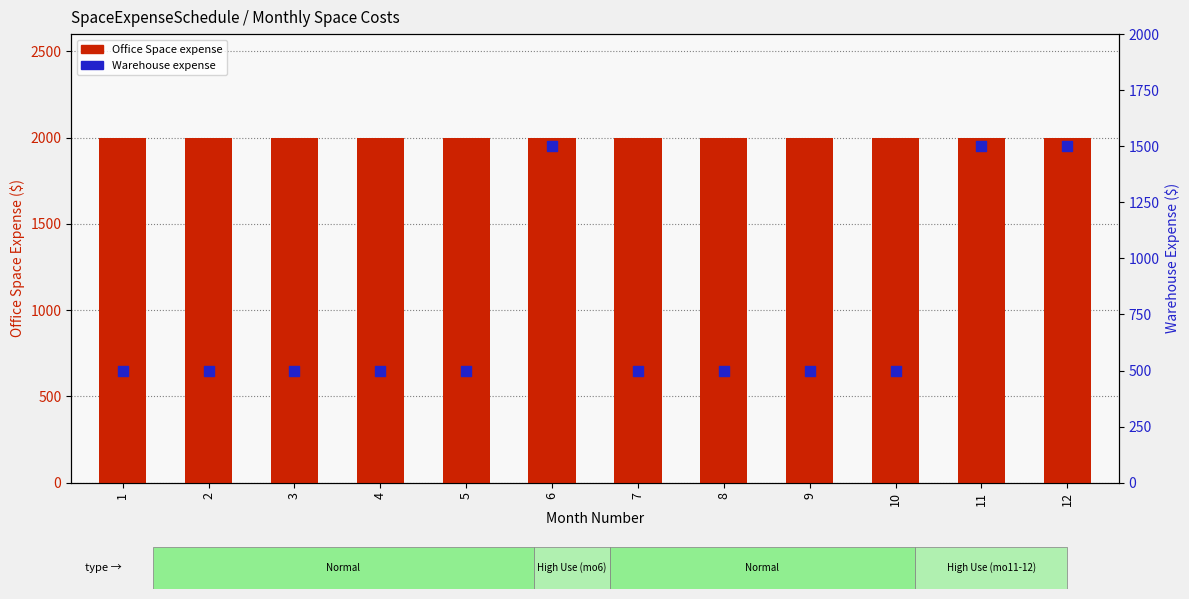

What are all the series names shown in the legend?

Office Space, Warehouse